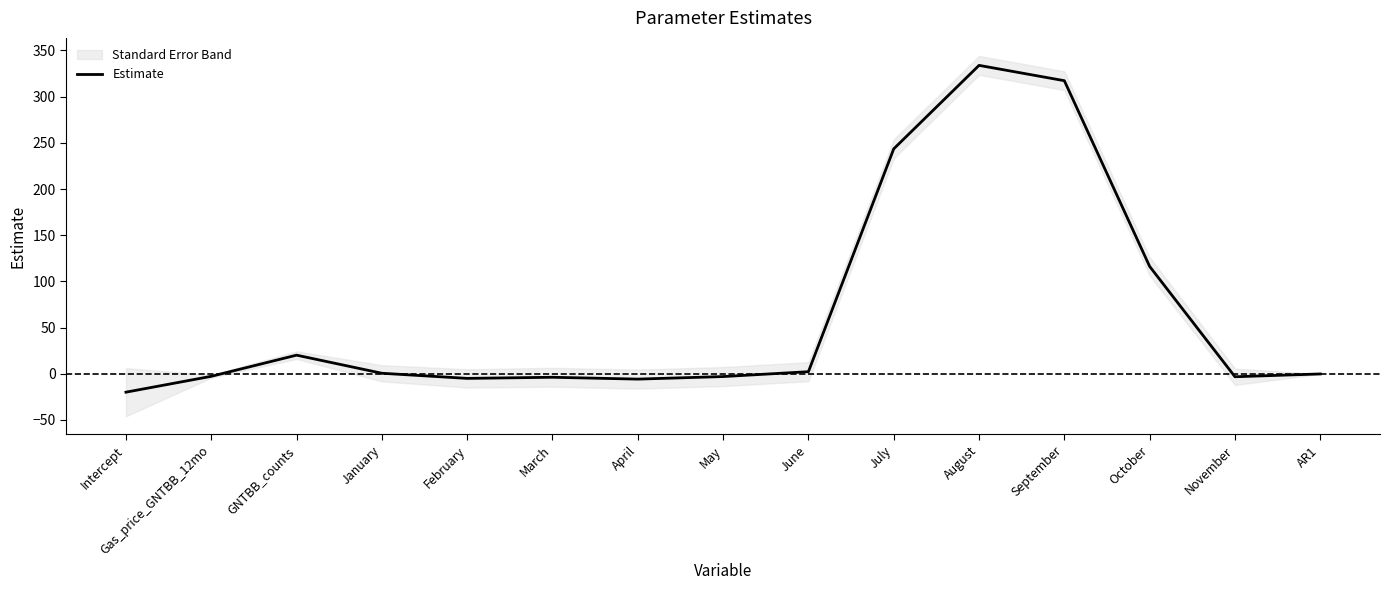

What position from the left is September?

12